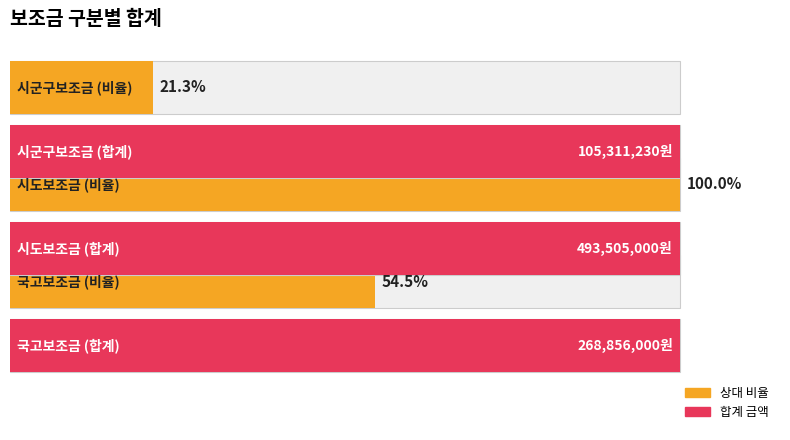

How many bars are there in total?

6